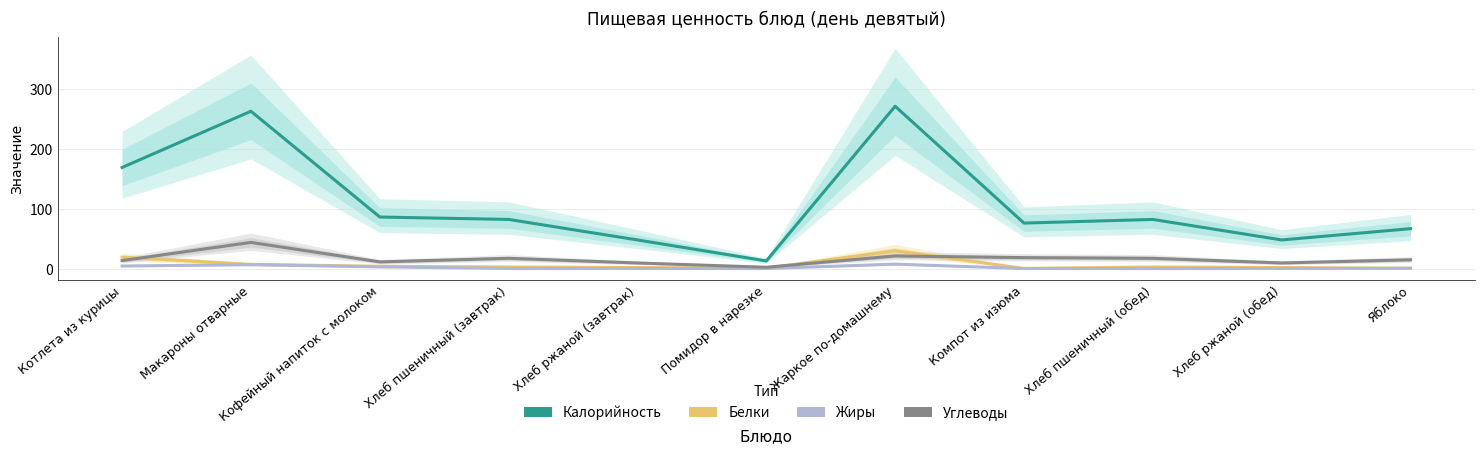

What is the difference between the highest and lowest values at Котлета из курицы?

164.3